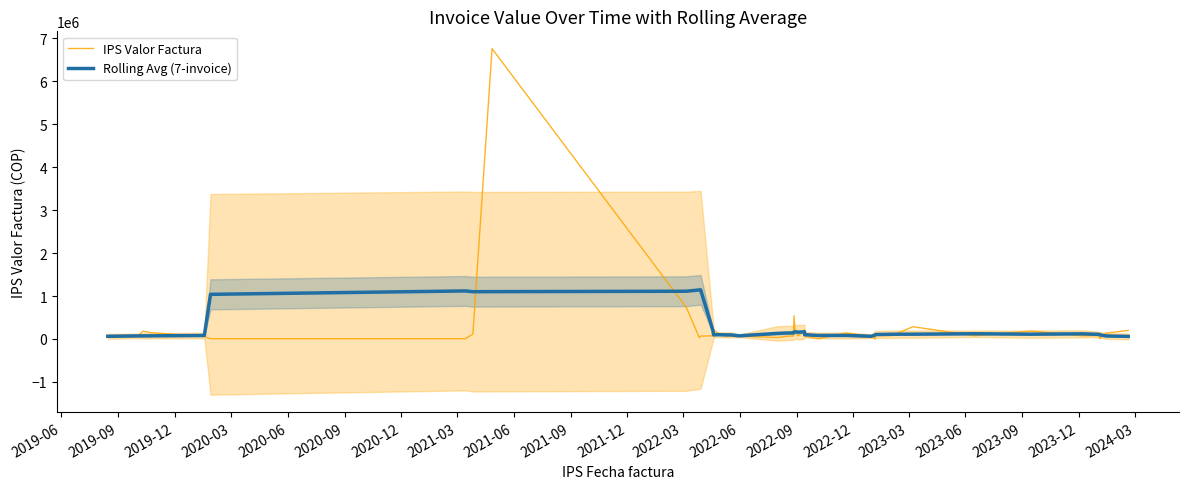

Where is IPS Valor Factura nearest to the value 3384424?

2021-09